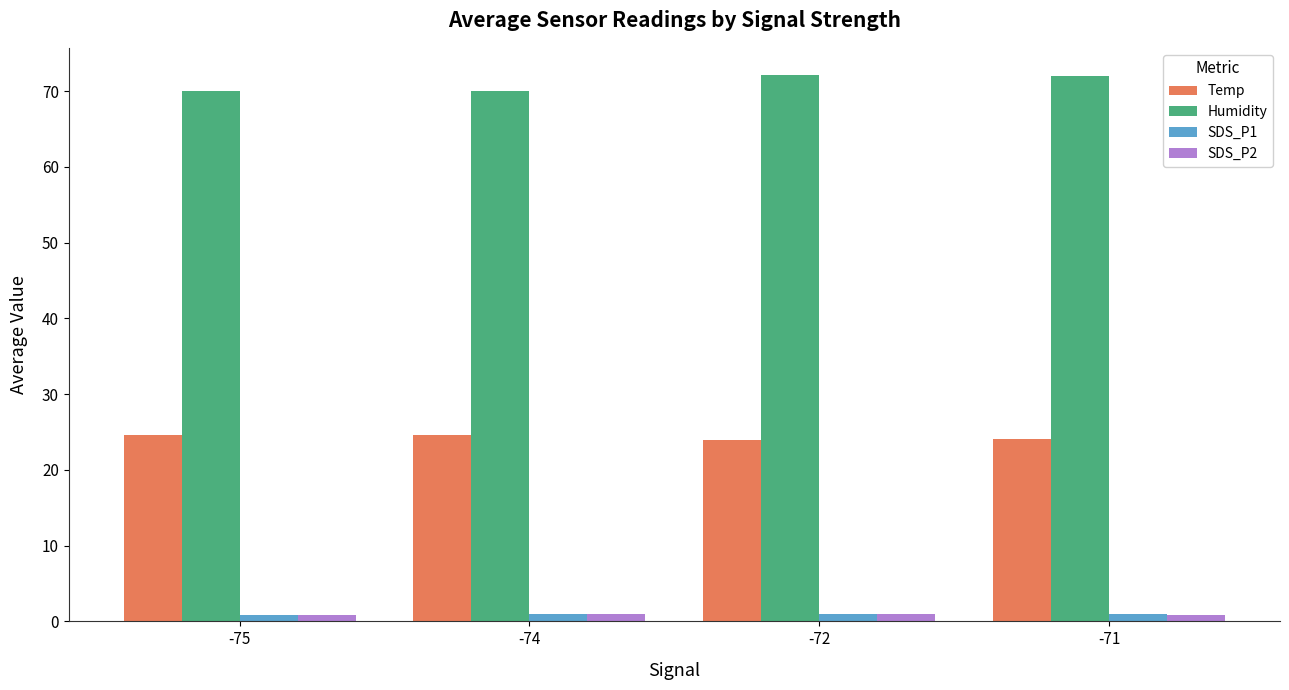

What is the average value of the Humidity series?

71.0